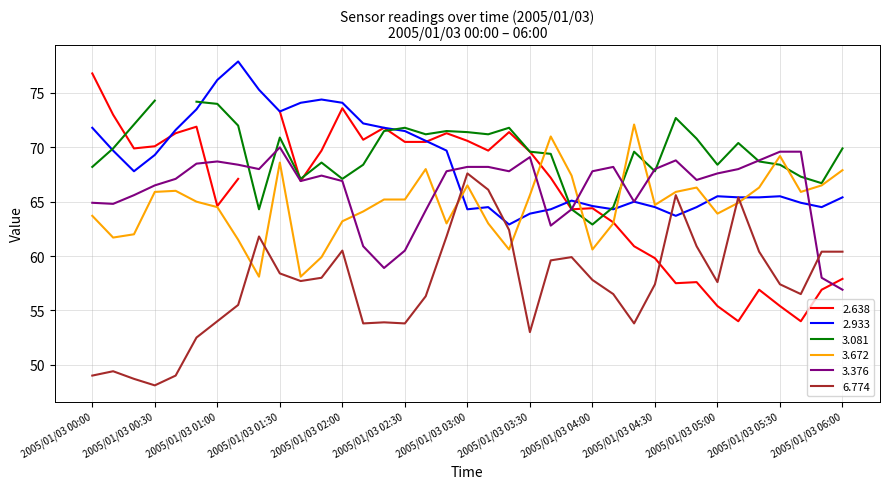

The value of 3.672 at 2005/01/03 05:30 is 69.2. True or false?

True